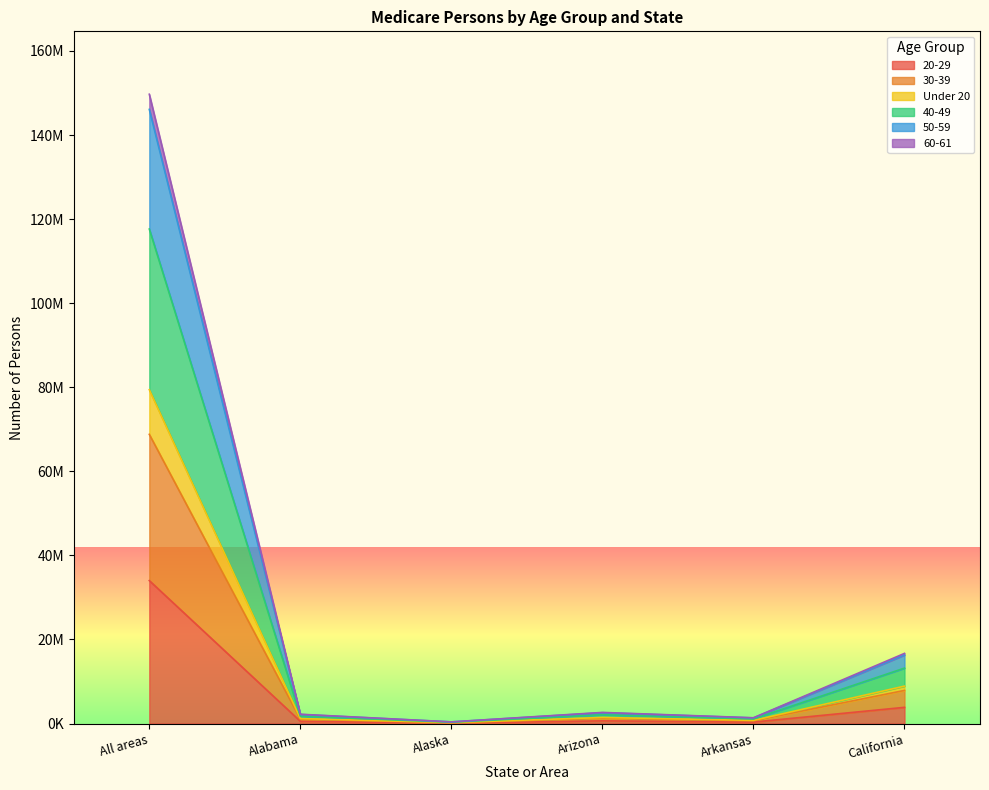

True or false: 50-59 and 60-61 cross at least once.

False